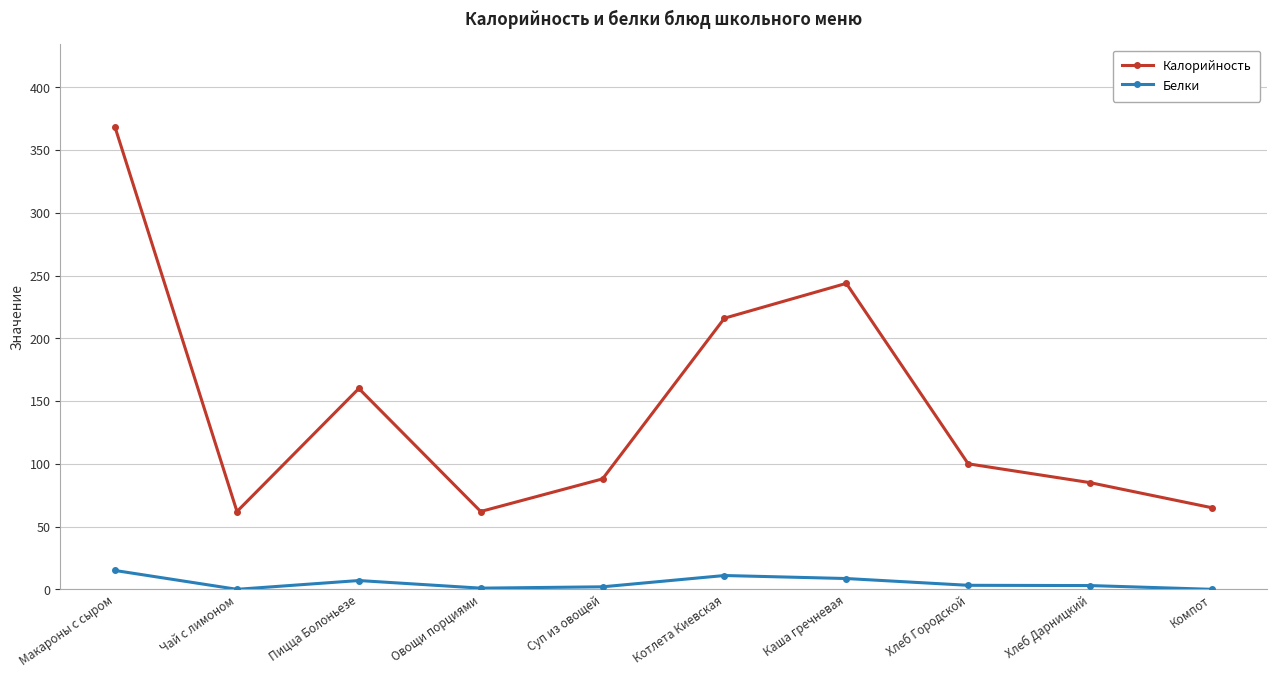

The Калорийность series shows 85.0 at Хлеб Дарницкий. True or false?

True